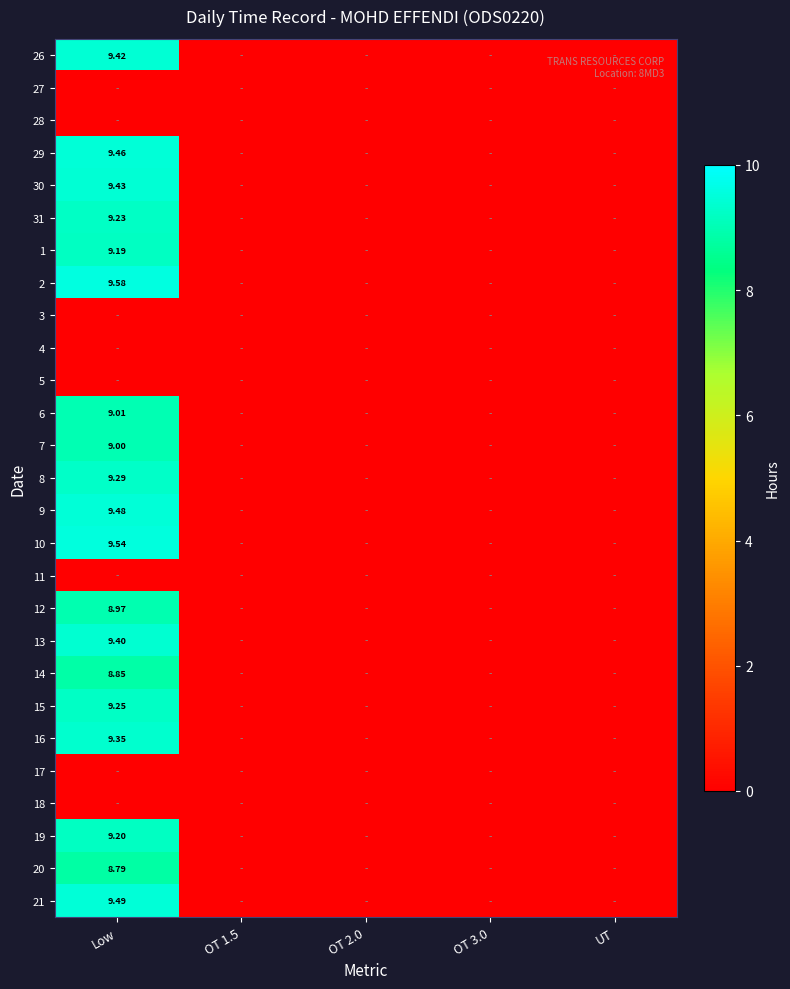

At which label does 1 reach its minimum?

OT 1.5